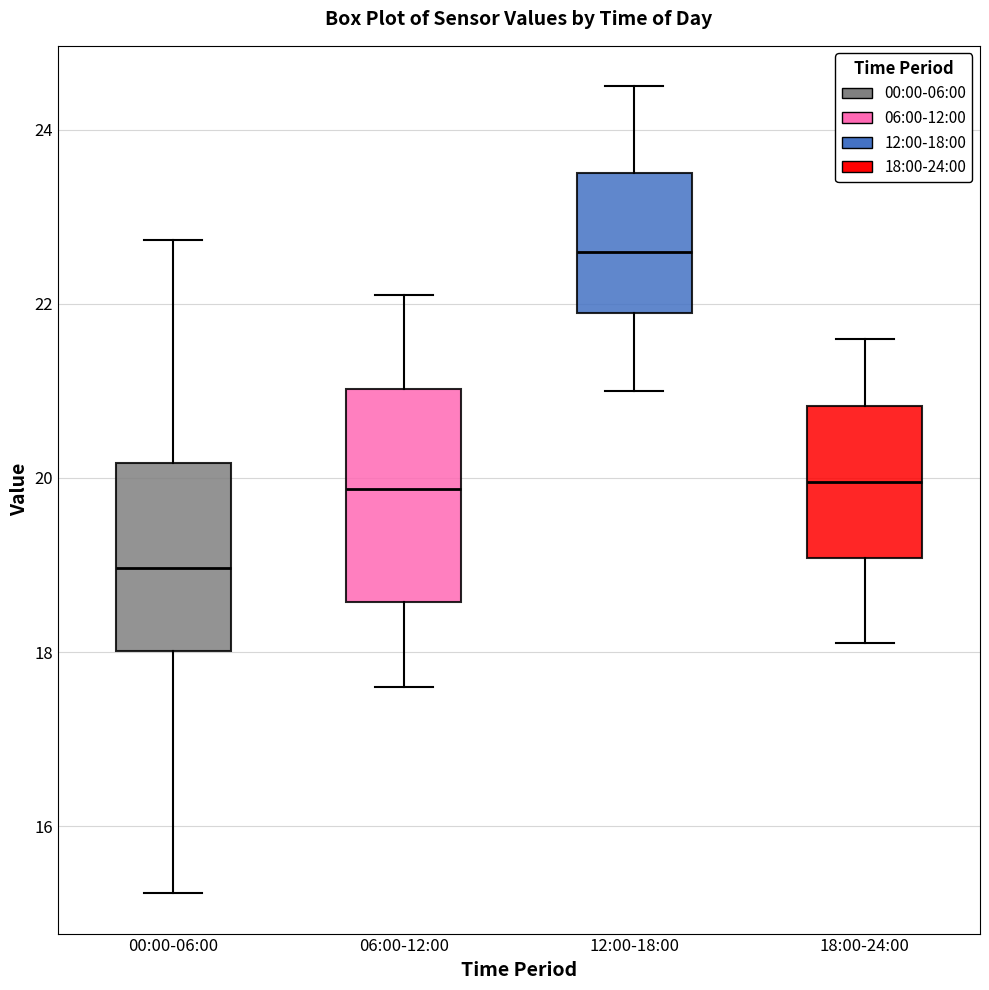

Where does the upper whisker of the box for 06:00-12:00 end on the y-axis? The values are not printed on the chart, so give them approximately, as read against the axis.

22.2